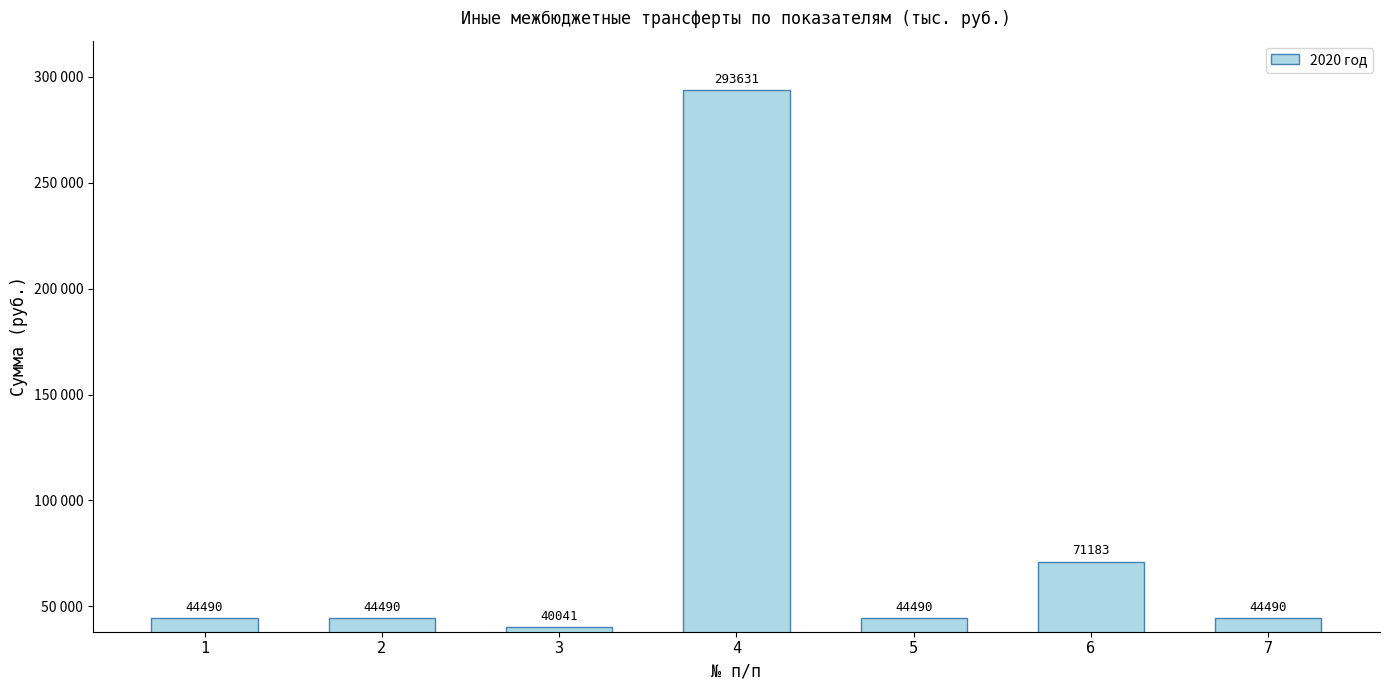

Reading left to right, list all the values displayed in this chart.

1=44490	2=44490	3=40041	4=293631	5=44490	6=71183	7=44490